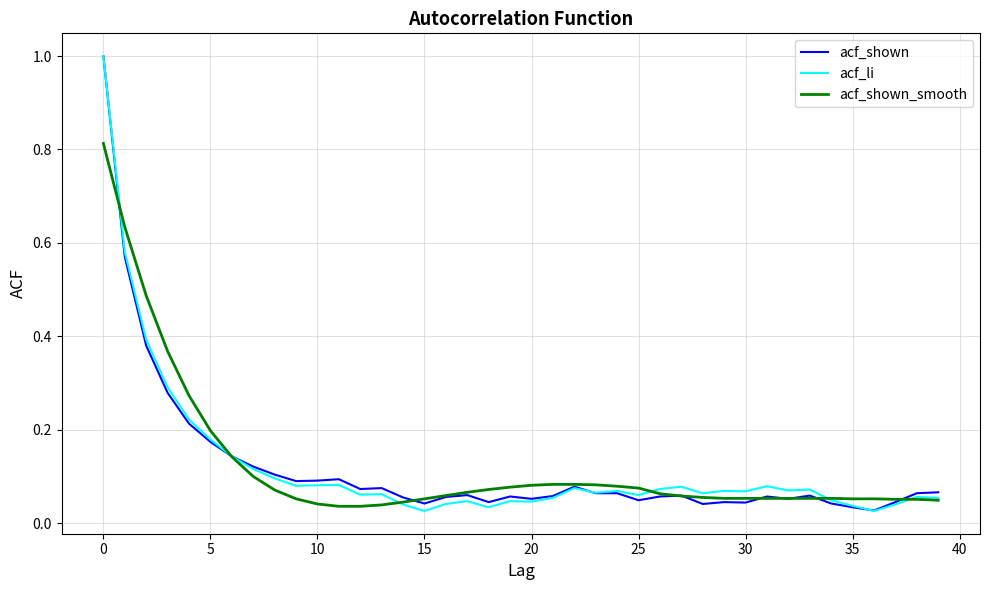

Is this an area chart (filled region under the line)?

No